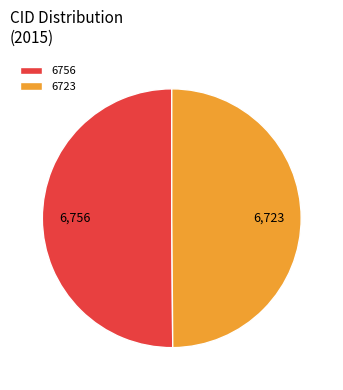

What is the ratio of the value at 6723 to the value at 6756?

1.0